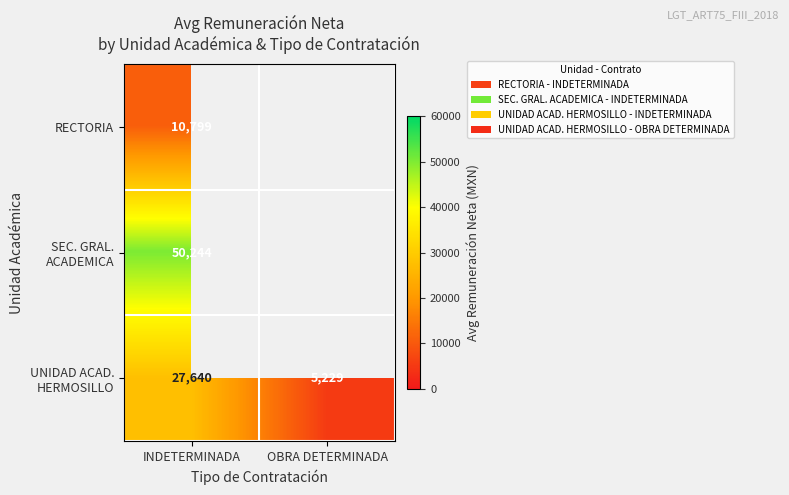

Is it true that UNIDAD ACAD. HERMOSILLO equals 18131.2 at INDETERMINADA?

False